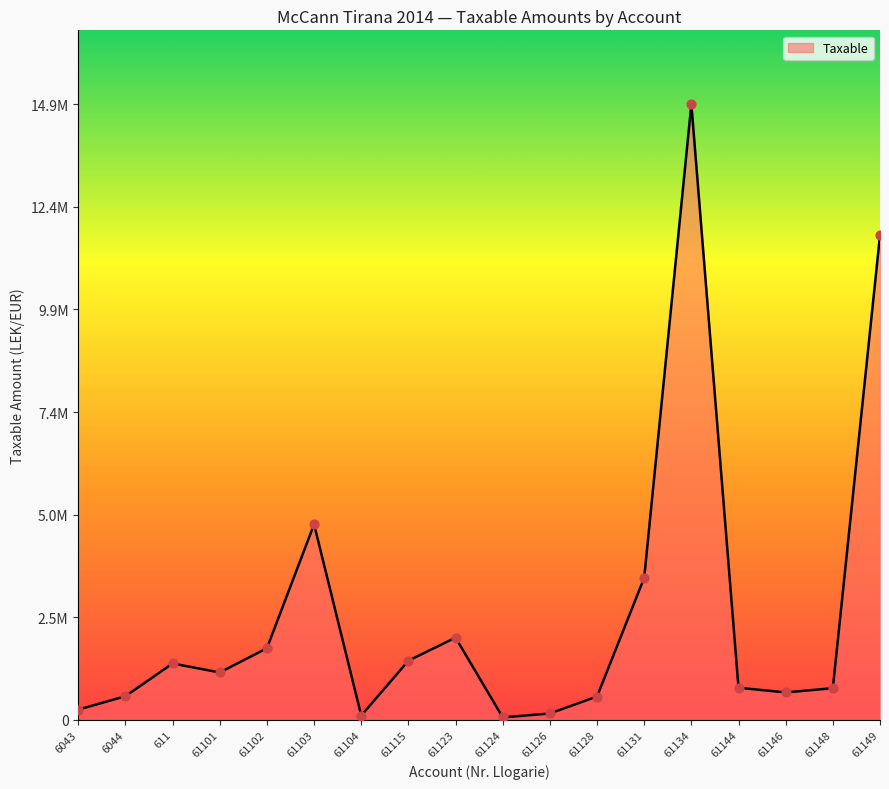

Between 61149 and 6044, which is larger?

61149